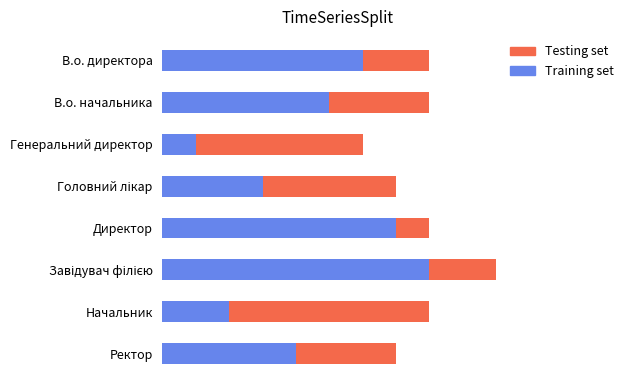

Which series has the largest range (max minus min)?

Training set